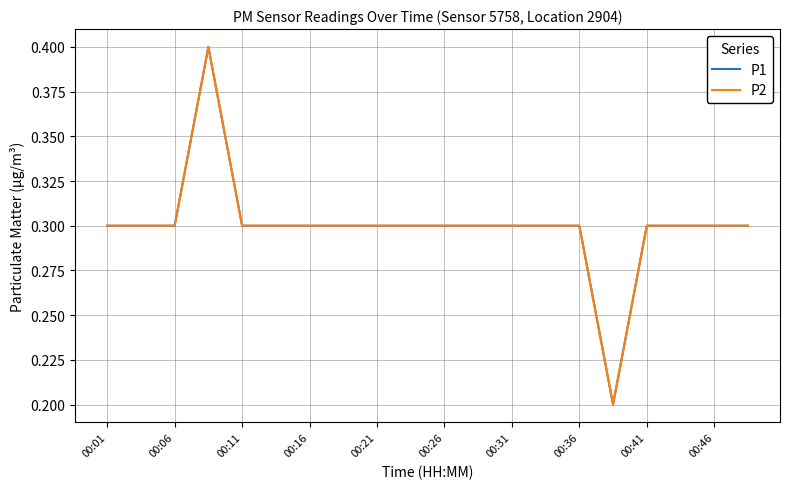

Does the chart have visible grid lines?

Yes